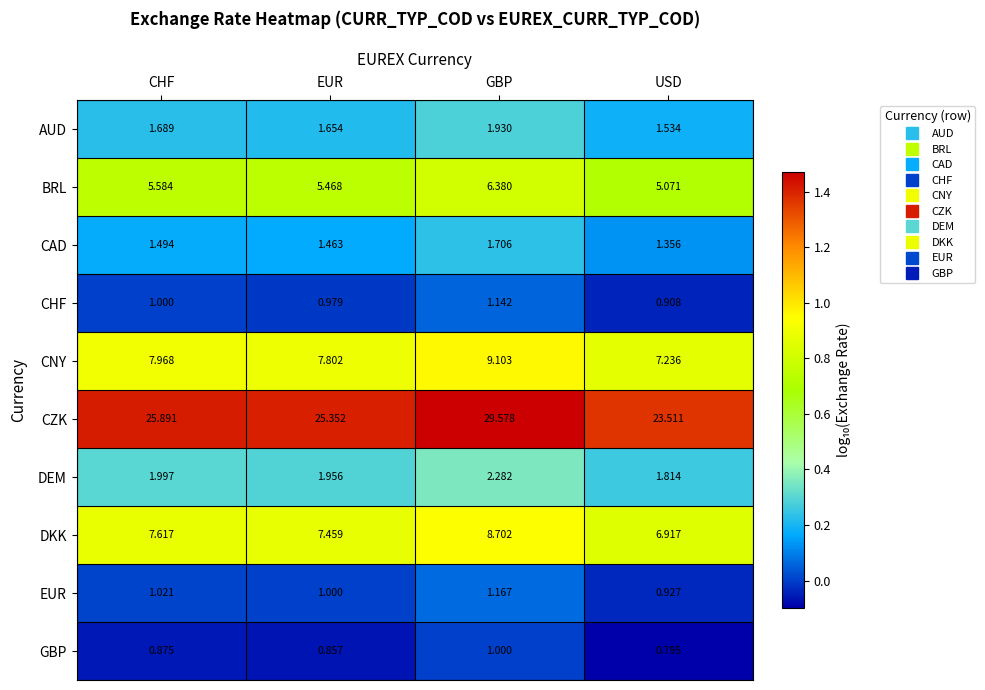

Rank the series by their maximum value, from highest to lowest.

CZK, CNY, DKK, BRL, DEM, AUD, CAD, EUR, CHF, GBP